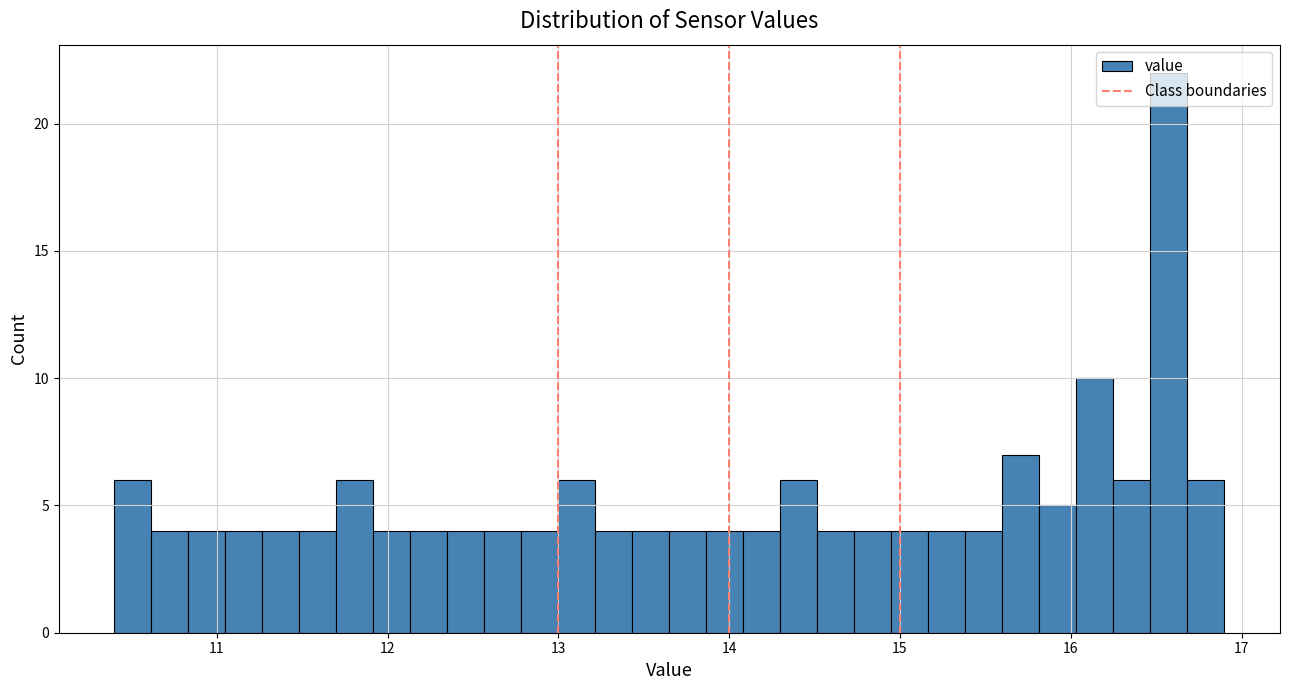

Read against the x-axis, roughly where is the centre of the tallest bar?

16.6